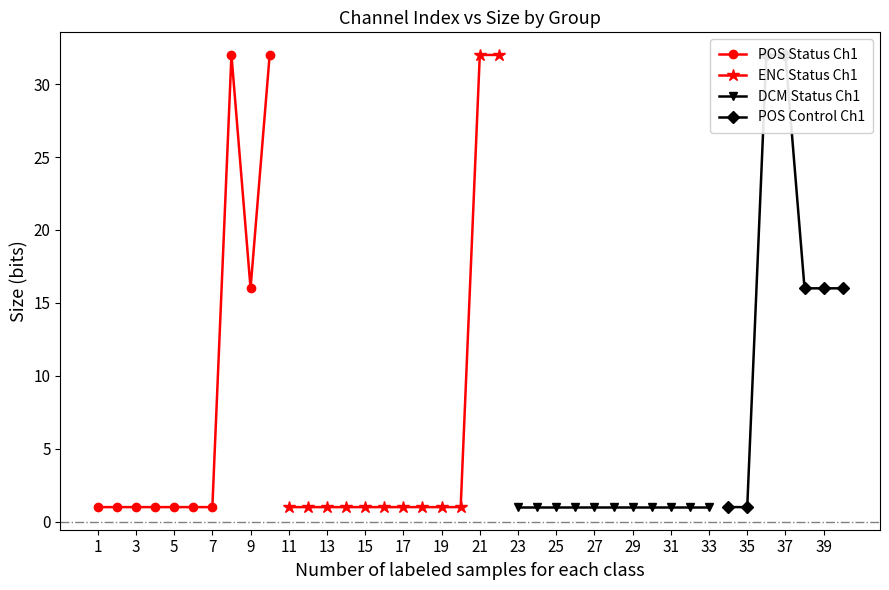

True or false: DCM Status Ch1 and POS Status Ch1 intersect in this chart.

False